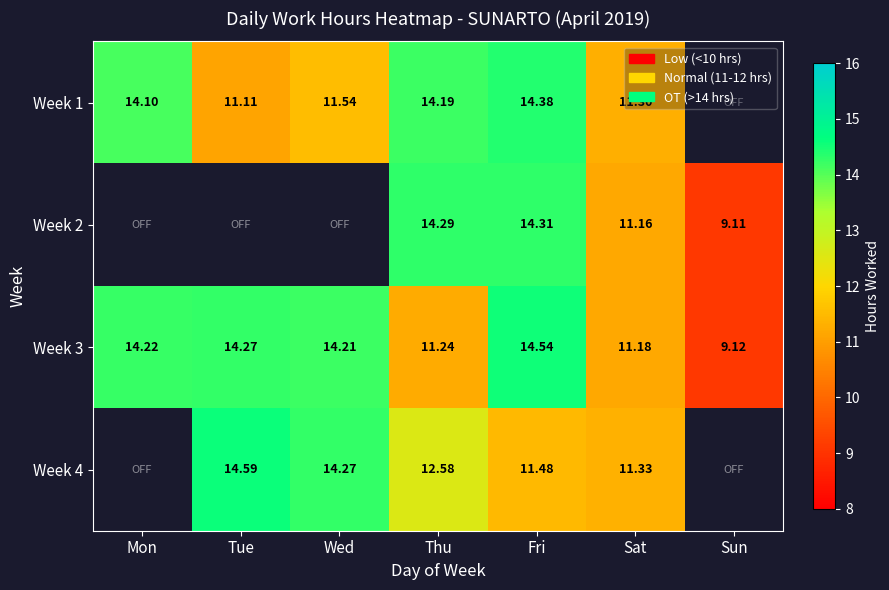

The Week 1 series shows 14.4 at Fri. True or false?

True